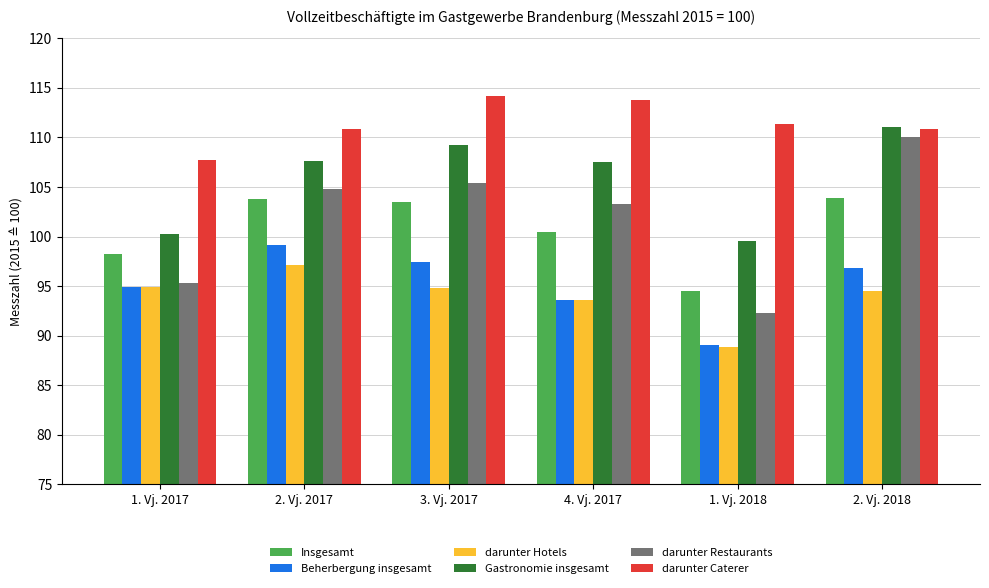

How many data points in Gastronomie insgesamt are above 107?

4